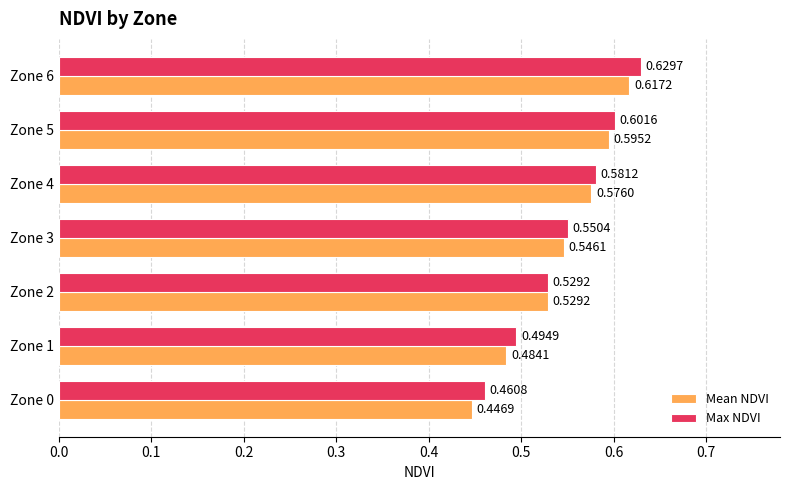

Rank the series by their average value, from lowest to highest.

Mean NDVI, Max NDVI